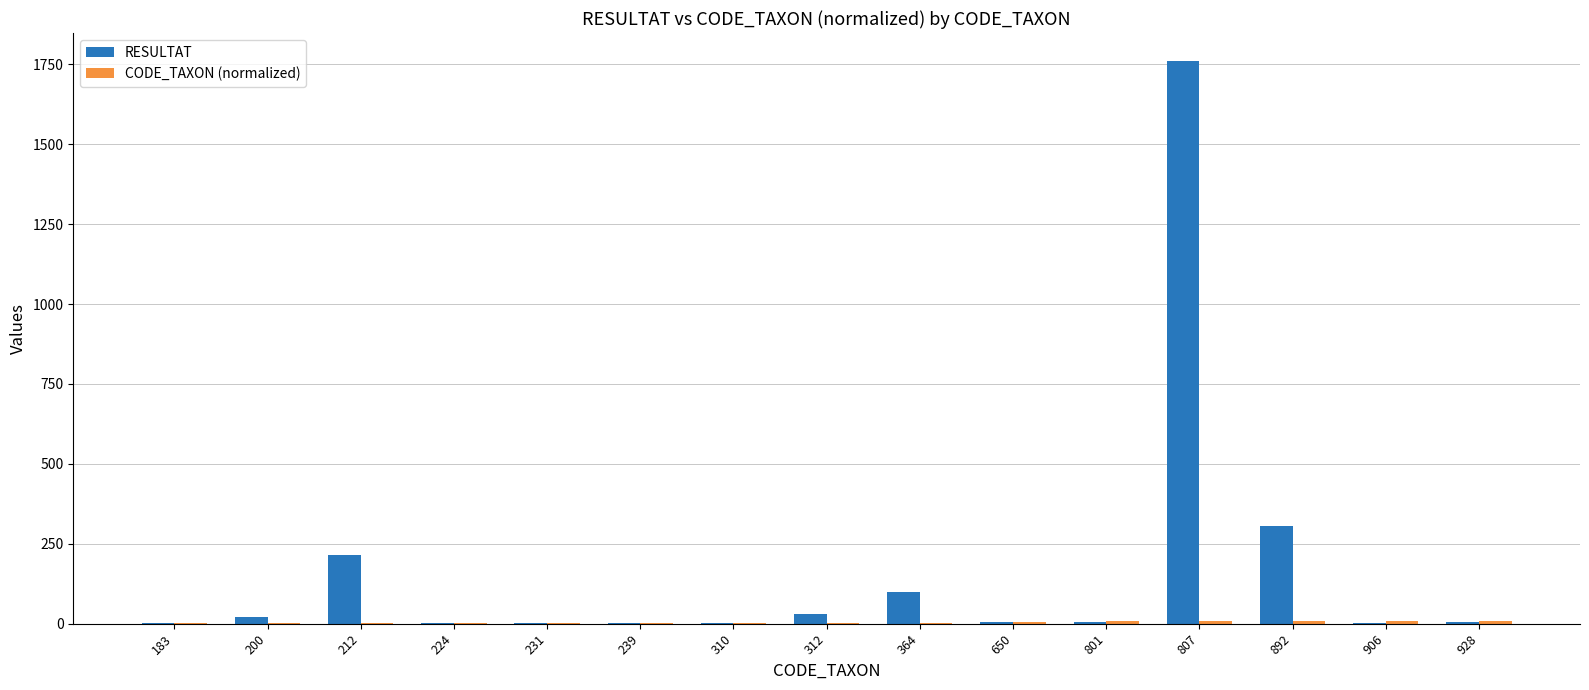

What is the greatest value displayed?

1760.0